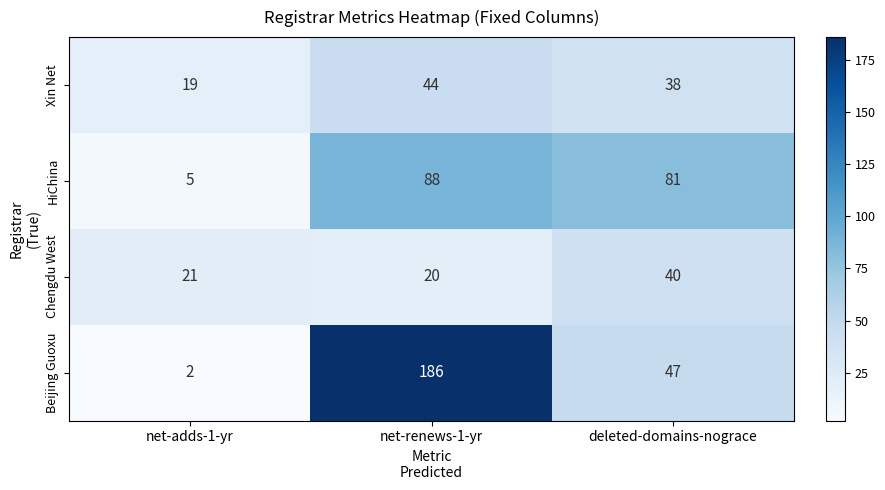

Reading left to right, extract all data points from this chart.

Xin Net: 19	44	38
HiChina: 5	88	81
Chengdu West: 21	20	40
Beijing Guoxu: 2	186	47